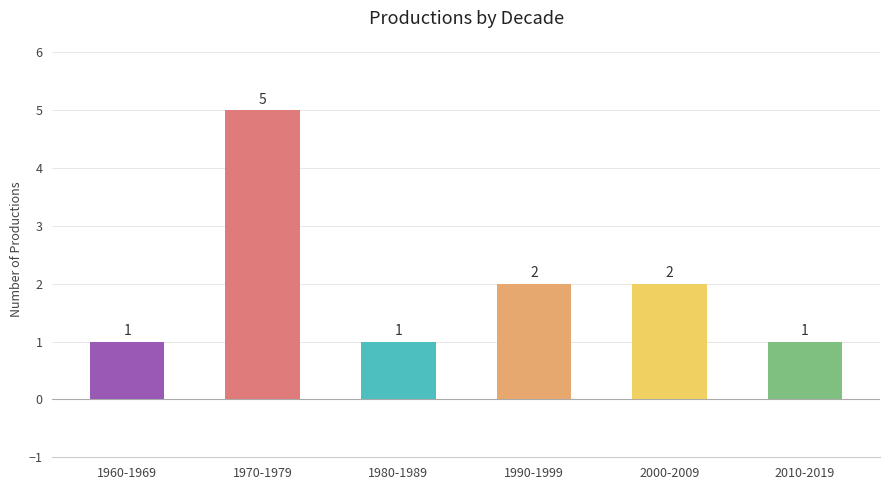

At which label does the data first exceed 2?

1970-1979